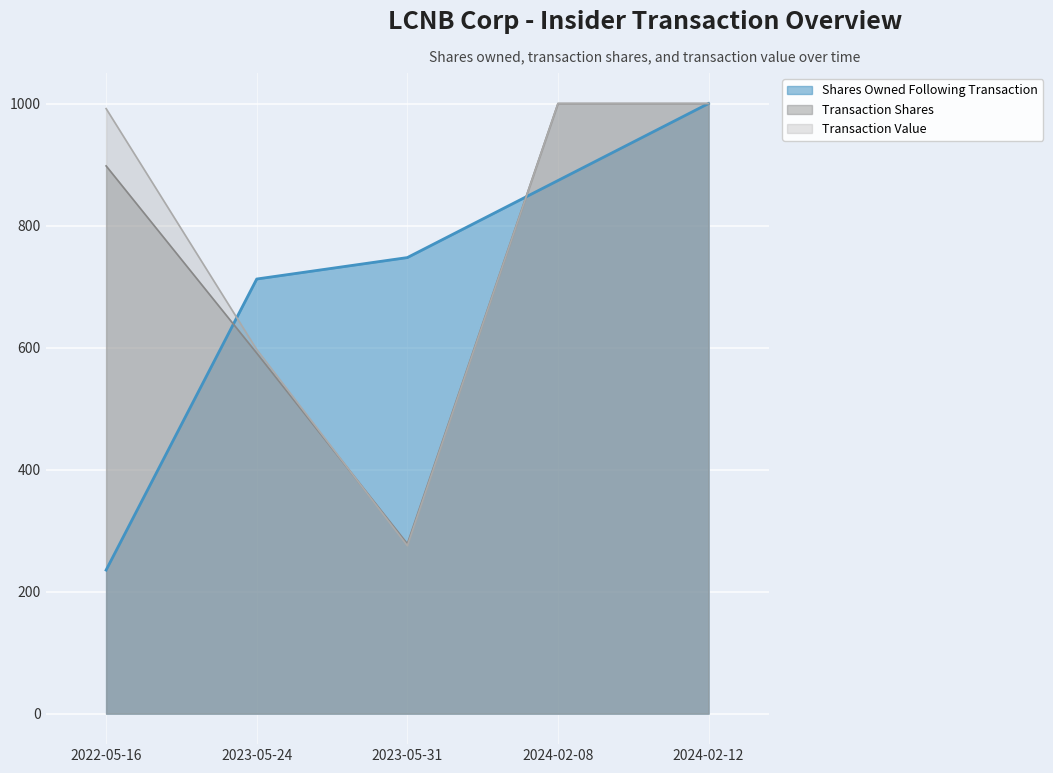

Rank the series by their maximum value, from lowest to highest.

Shares Owned Following Transaction (line), Transaction Shares (line), Transaction Value (line)